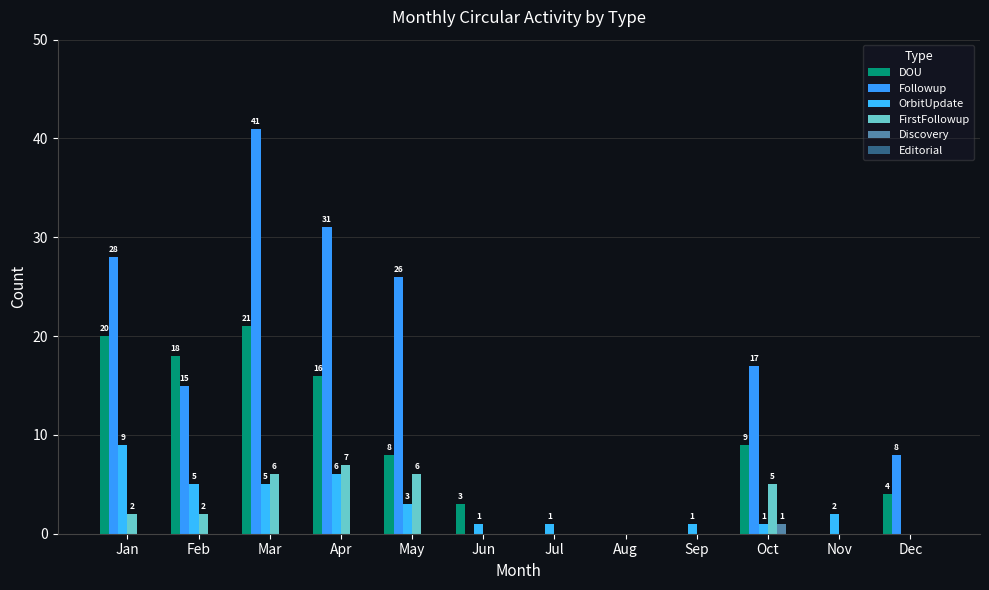

Reading right to left, what are all the values shown in this chart?

DOU: Dec=4	Nov=0	Oct=9	Sep=0	Aug=0	Jul=0	Jun=3	May=8	Apr=16	Mar=21	Feb=18	Jan=20
Followup: Dec=8	Nov=0	Oct=17	Sep=0	Aug=0	Jul=0	Jun=0	May=26	Apr=31	Mar=41	Feb=15	Jan=28
OrbitUpdate: Dec=0	Nov=2	Oct=1	Sep=1	Aug=0	Jul=1	Jun=1	May=3	Apr=6	Mar=5	Feb=5	Jan=9
FirstFollowup: Dec=0	Nov=0	Oct=5	Sep=0	Aug=0	Jul=0	Jun=0	May=6	Apr=7	Mar=6	Feb=2	Jan=2
Discovery: Dec=0	Nov=0	Oct=1	Sep=0	Aug=0	Jul=0	Jun=0	May=0	Apr=0	Mar=0	Feb=0	Jan=0
Editorial: Dec=0	Nov=0	Oct=0	Sep=0	Aug=0	Jul=0	Jun=0	May=0	Apr=0	Mar=0	Feb=0	Jan=0